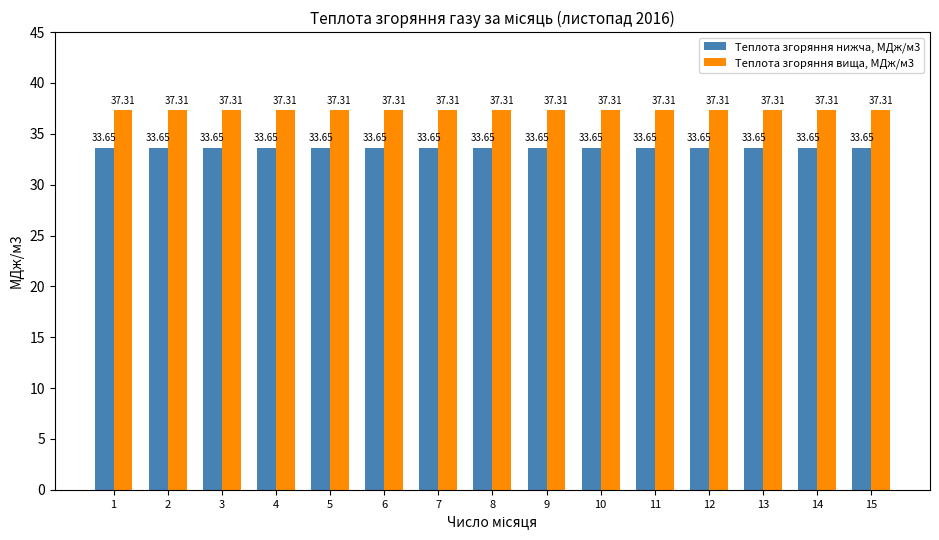

Which series has the largest total across all categories?

Теплота згоряння вища, МДж/м3